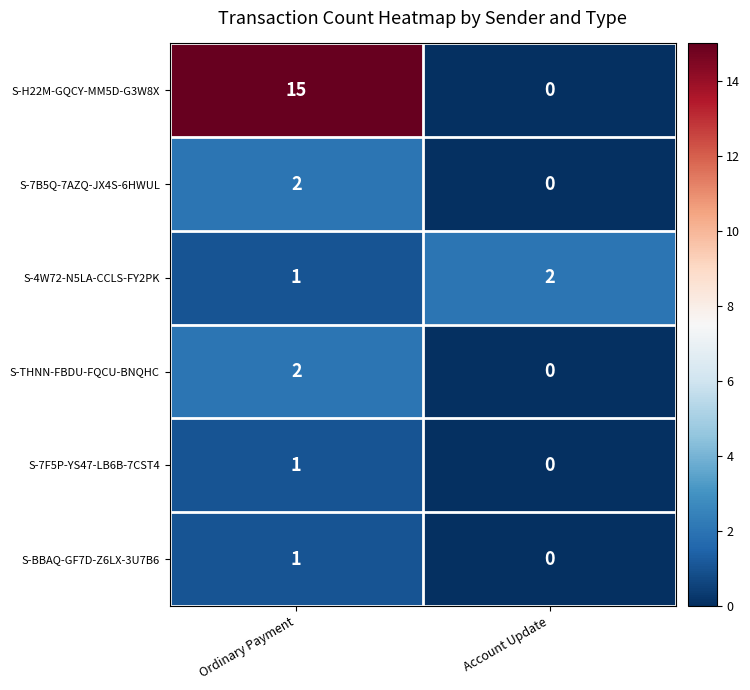

Between Ordinary Payment and Account Update, which series saw the biggest shift?

S-H22M-GQCY-MM5D-G3W8X